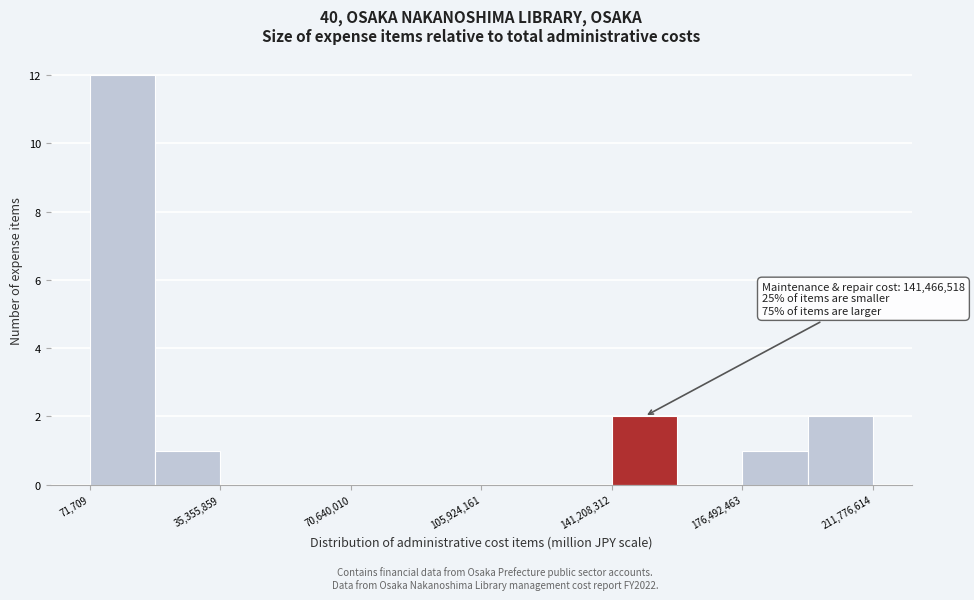

Around what value on the x-axis is the tallest bar? Give the approximate position of its centre, as read against the axis.

10000000